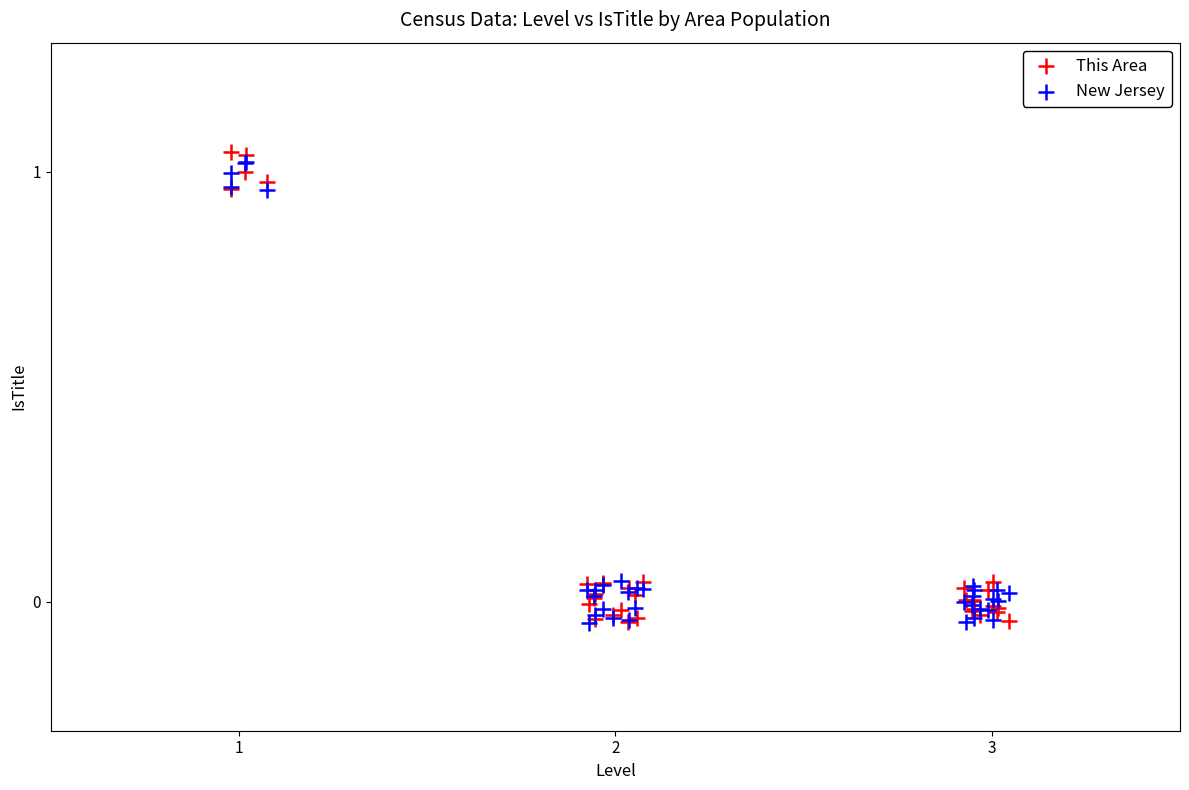

Which series contains the highest Y value?

This Area